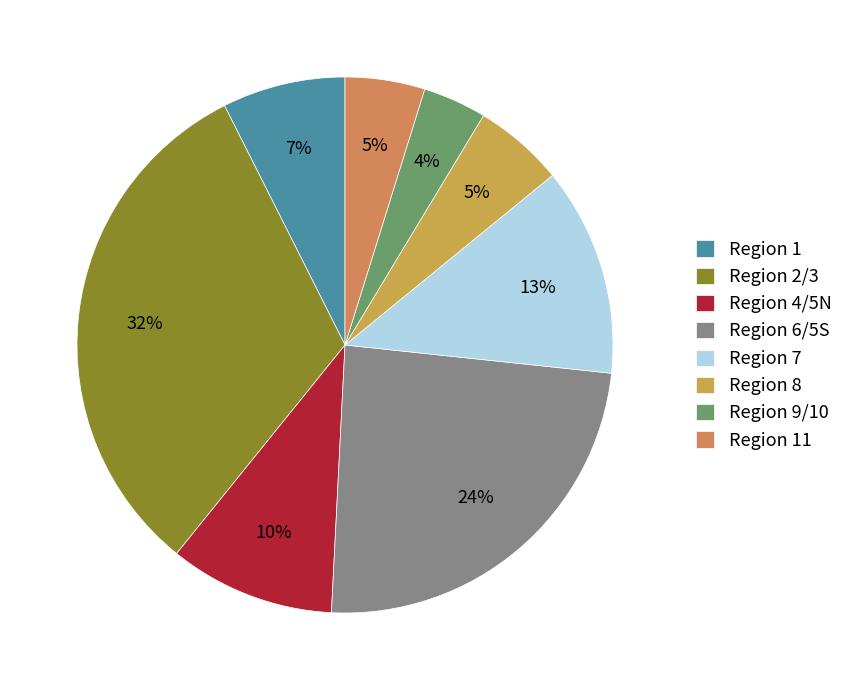

How many segments does this pie chart have?

8